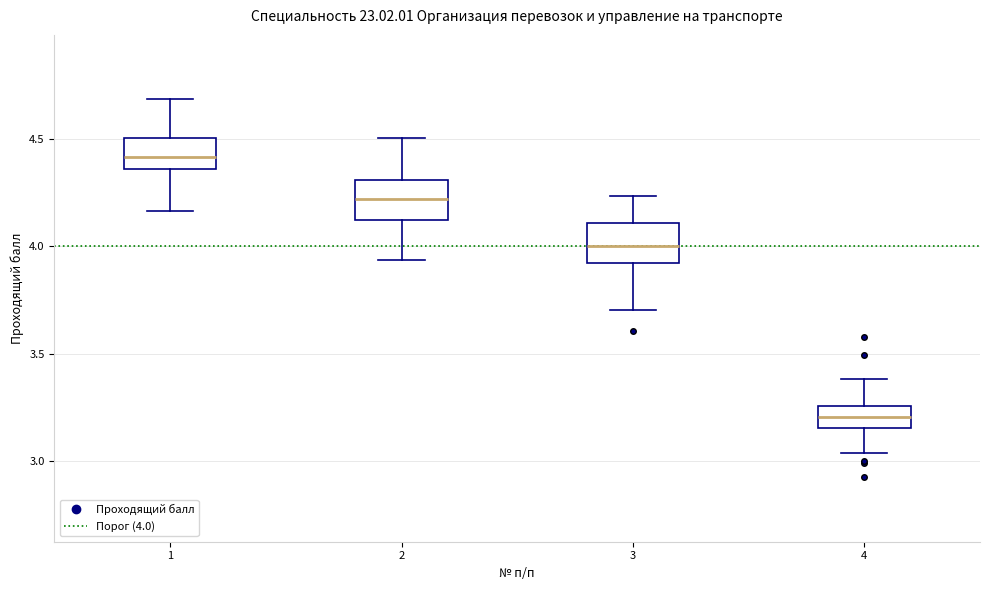

Reading left to right, transcribe this box plot: for each box, give where its median line is, the range the box spans, and where its two whiskers end, as read against the y-axis. The values are not printed on the chart, so give them approximately, as read against the axis.

1: median 4.40, box 4.35 to 4.50, whiskers 4.15 to 4.70
2: median 4.20, box 4.10 to 4.30, whiskers 3.95 to 4.50
3: median 4.00, box 3.90 to 4.10, whiskers 3.70 to 4.25
4: median 3.20, box 3.15 to 3.25, whiskers 3.05 to 3.40